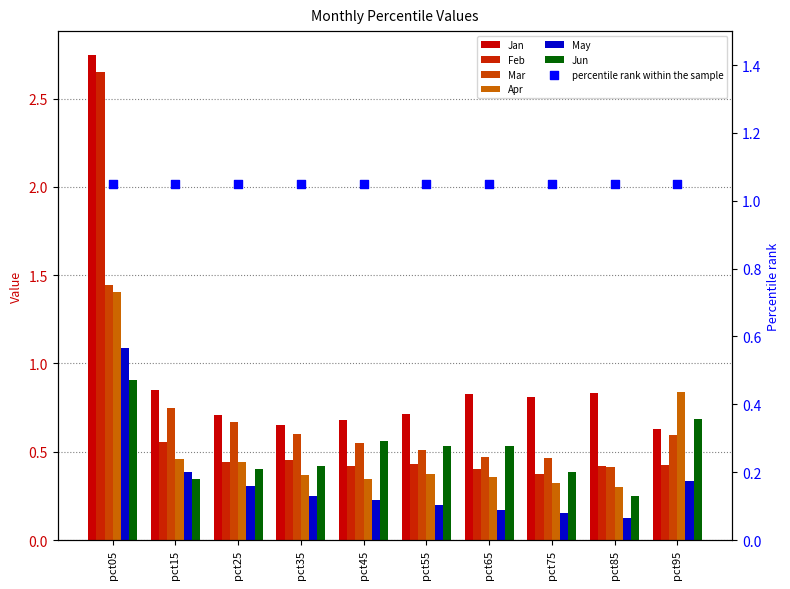

Is the value of May at pct15 greater than the value of Feb at pct95?

No